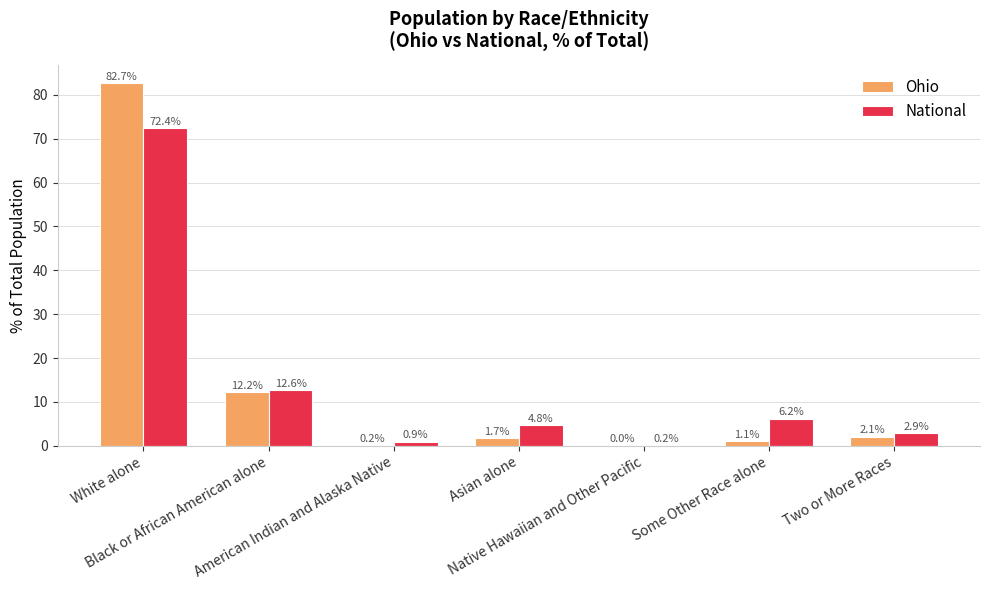

Is it true that Ohio equals 0.2 at American Indian and Alaska Native?

True